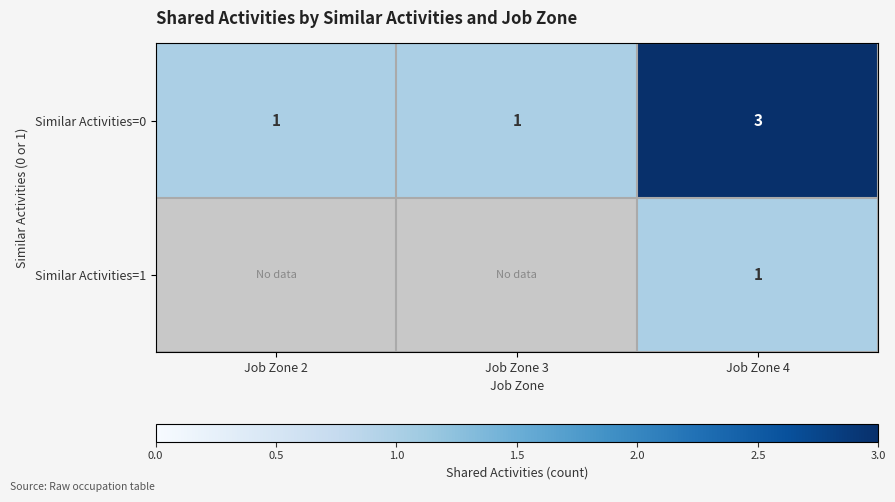

What is the sum of all Similar Activities=0 values?

5